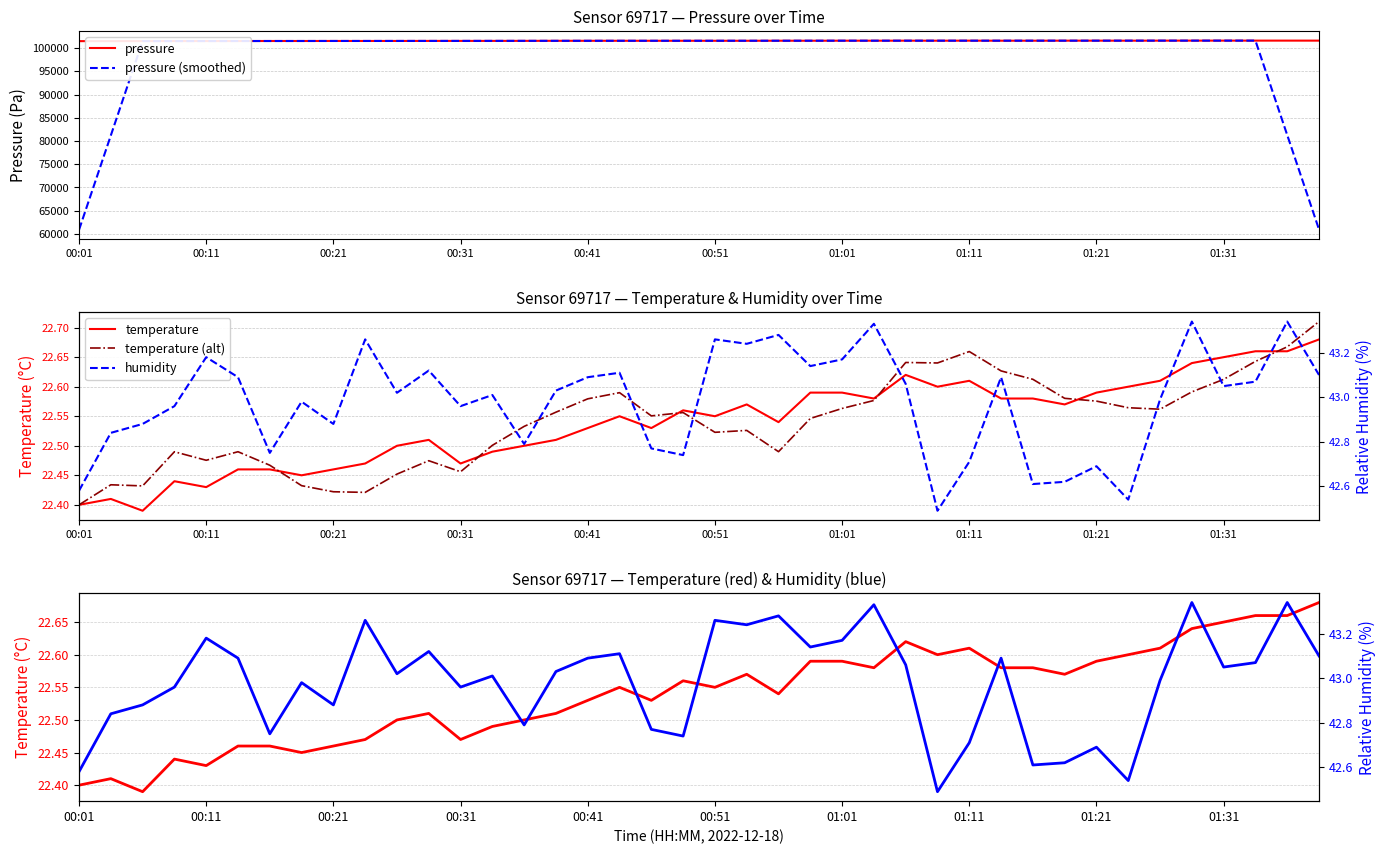

What is the greatest value displayed?

101600.5